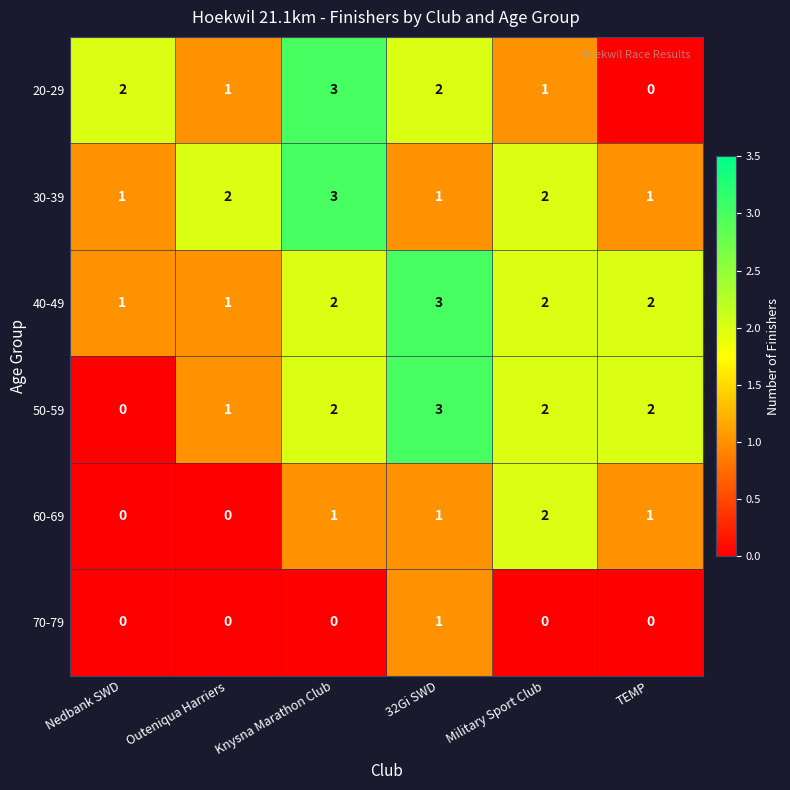

At which label does 20-29 reach its minimum?

TEMP